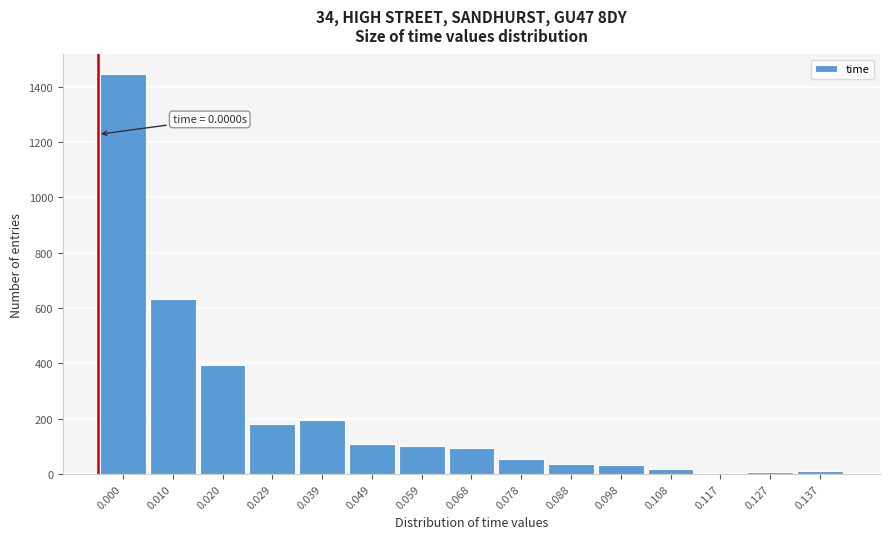

The value at 0.000 is 526. True or false?

False